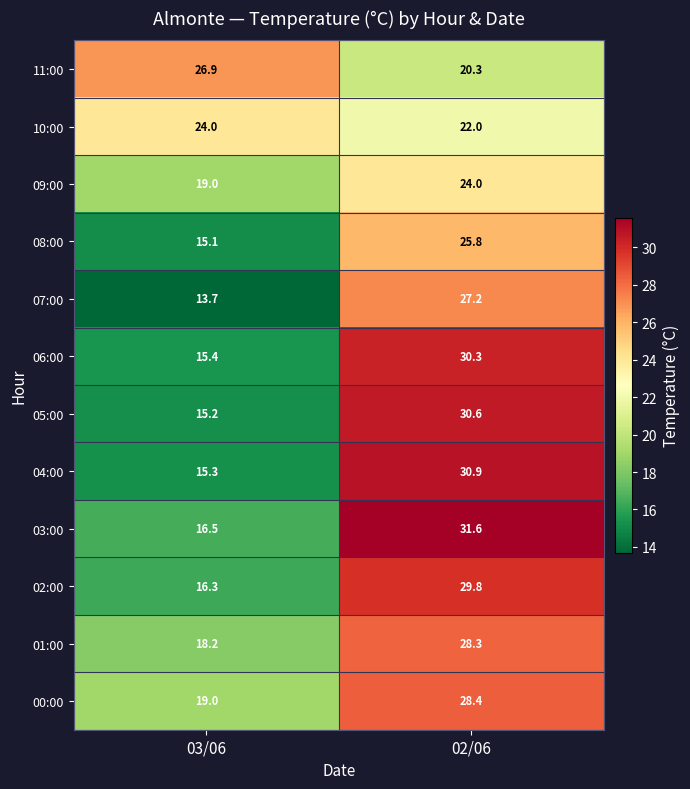

Which series has the largest total across all categories?

03:00